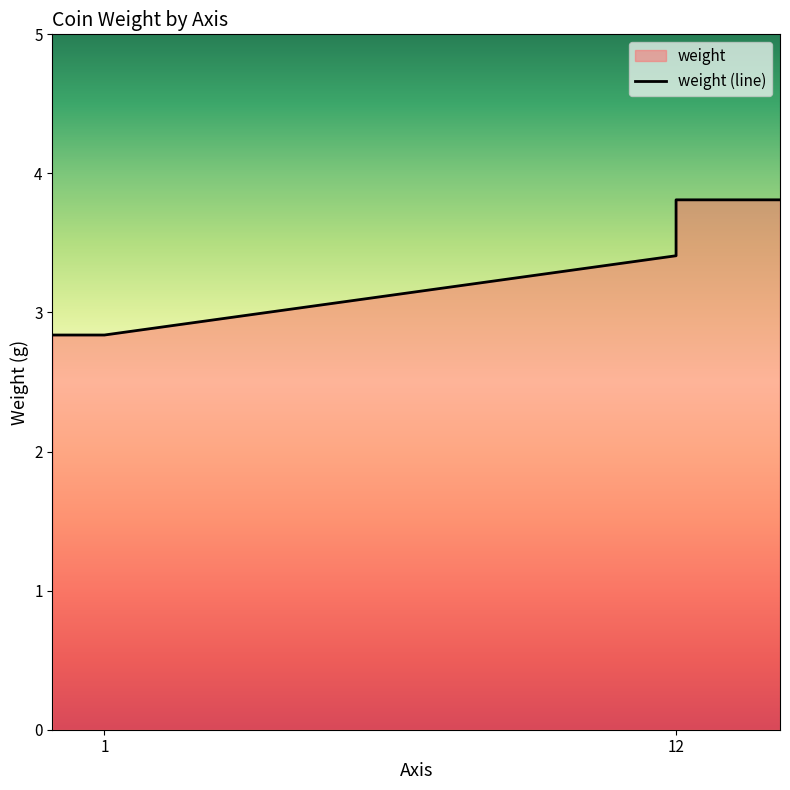

What is the maximum value shown in the chart?

3.8